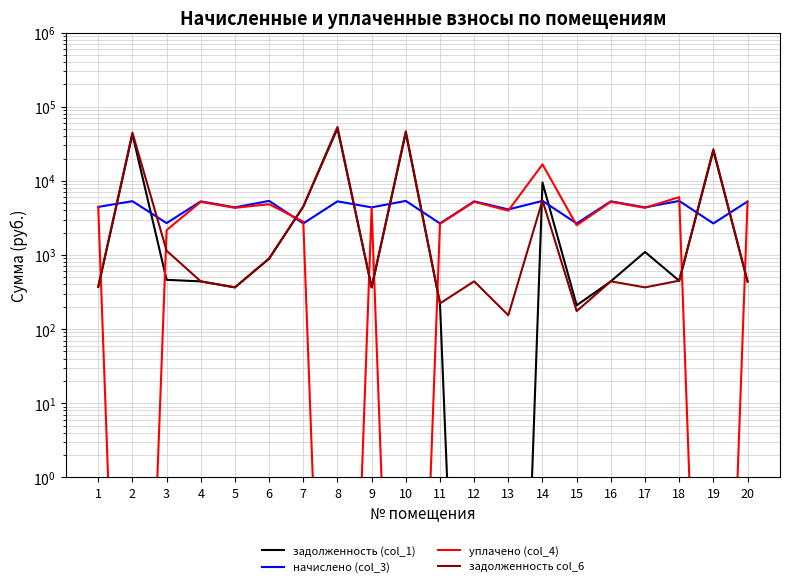

Reading left to right, what are all the values shown in this chart?

задолженность (col_1): 1=370.5	2=42459.1	3=461.9	4=440.0	5=365.3	6=893.4	7=4492.8	8=50903.3	9=365.3	10=44452.7	11=221.9	12=0.0	13=0.0	14=9473.7	15=209.2	16=440.7	17=1097.2	18=448.5	19=25537.8	20=438.5
начислено (col_3): 1=4446.1	2=5315.6	3=2689.2	4=5279.8	5=4383.4	6=5360.5	7=2662.3	8=5288.8	9=4383.4	10=5360.5	11=2662.3	12=5288.8	13=4114.4	14=5360.5	15=2662.3	16=5288.8	17=4383.4	18=5360.5	19=2662.3	20=5261.9
уплачено (col_4): 1=4383.6	2=0.0	3=2161.9	4=5205.6	5=4321.8	6=4838.5	7=2809.3	8=0.0	9=4321.8	10=0.0	11=2624.9	12=5214.4	13=3960.7	14=16681.1	15=2513.5	16=5214.4	17=4321.8	18=6027.9	19=0.0	20=5187.9
задолженность col_6: 1=370.5	2=44695.7	3=1141.9	4=440.0	5=365.3	6=893.4	7=4492.8	8=53288.1	9=365.3	10=46738.3	11=221.9	12=440.7	13=153.8	14=5446.7	15=174.8	16=440.7	17=365.3	18=449.8	19=26738.3	20=438.5